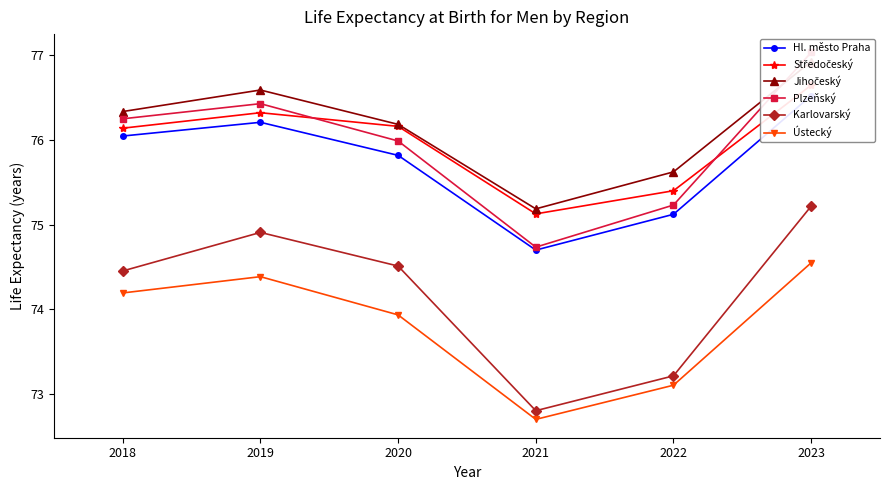

What is the value of the Hl. město Praha point at the 2nd from the left?

76.2